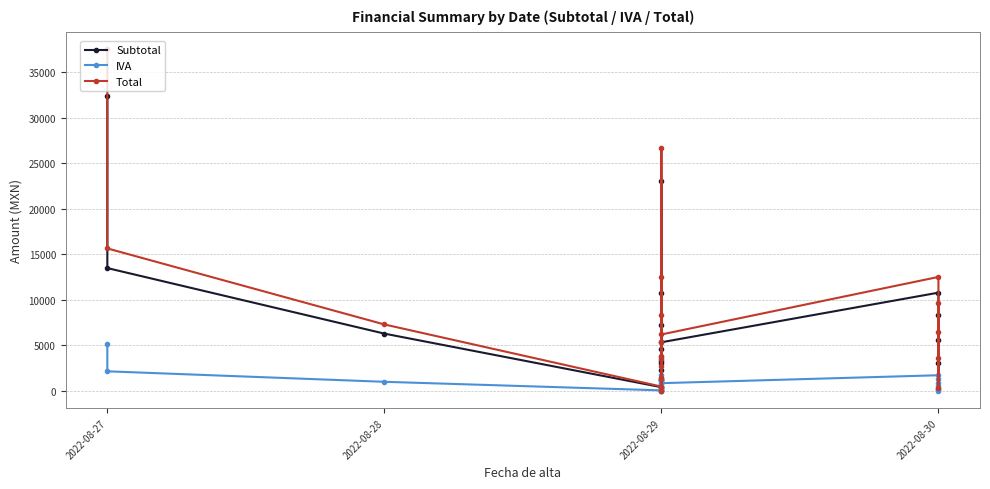

Is it true that IVA equals 755.5 at 2022-08-29?

False